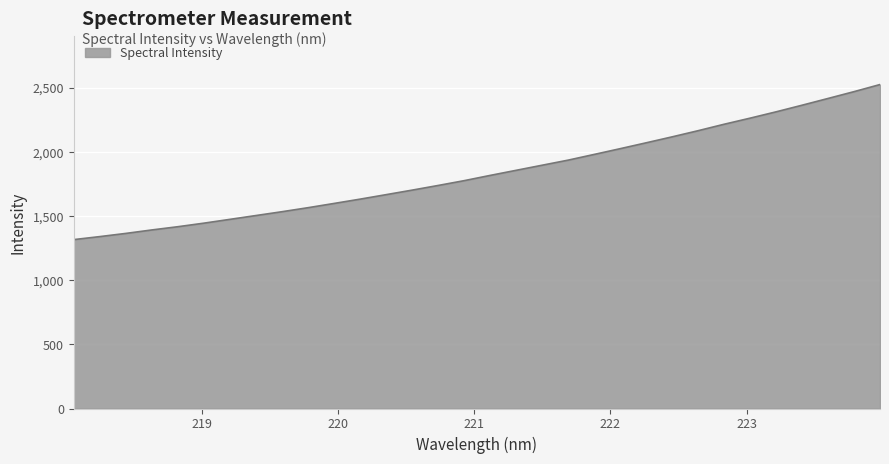

Reading left to right, transcribe all the data shown in this chart.

1317.4	1340.9	1365.8	1392.8	1418.1	1445.7	1475.4	1505.3	1535.1	1566.4	1599.5	1633.0	1668.1	1703.4	1739.7	1777.2	1818.1	1857.9	1897.7	1937.3	1981.8	2026.7	2072.5	2119.0	2167.0	2217.2	2264.8	2314.1	2365.7	2418.4	2471.5	2527.0